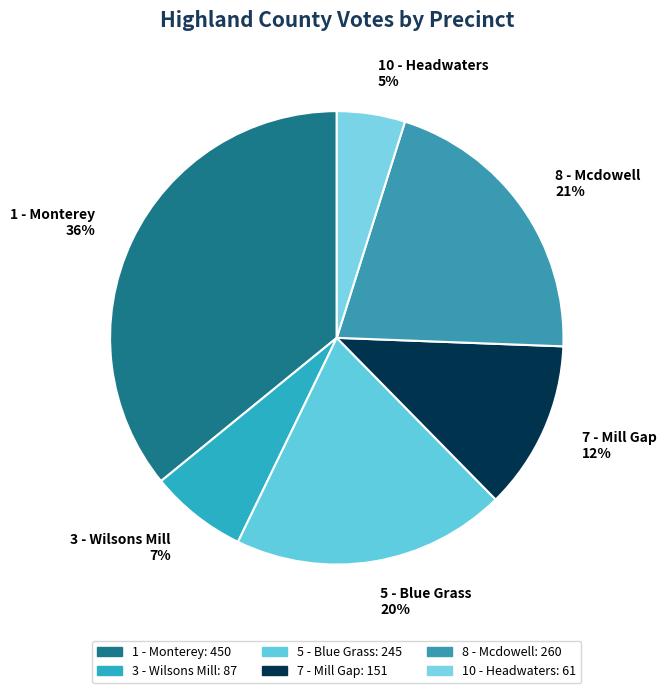

What percentage is the 8 - Mcdowell slice, to the nearest percent?

21%